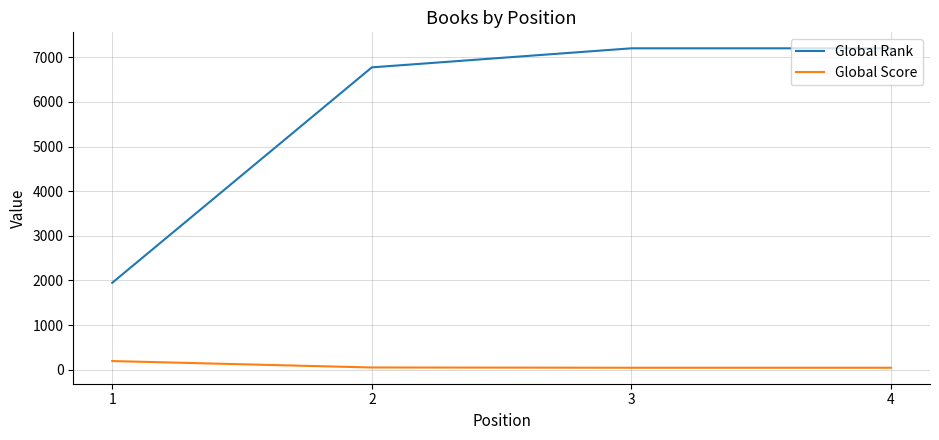

Read the Global Score value at 1, to the nearest 10.

200